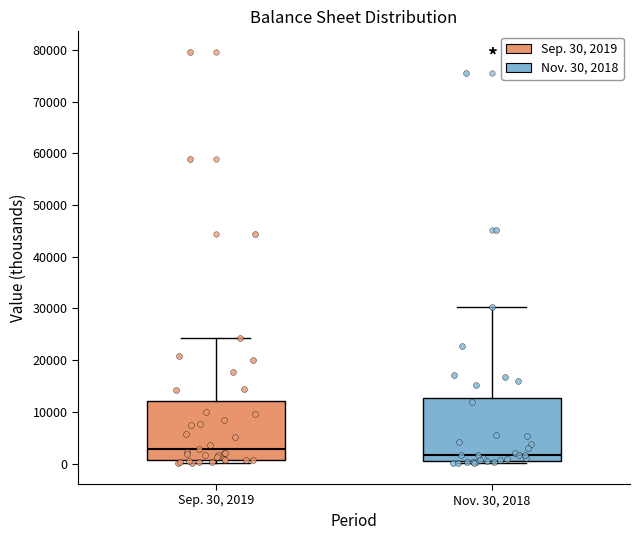

Where does the median line of the box for Nov. 30, 2018 sit on the y-axis? The values are not printed on the chart, so give them approximately, as read against the axis.

2000